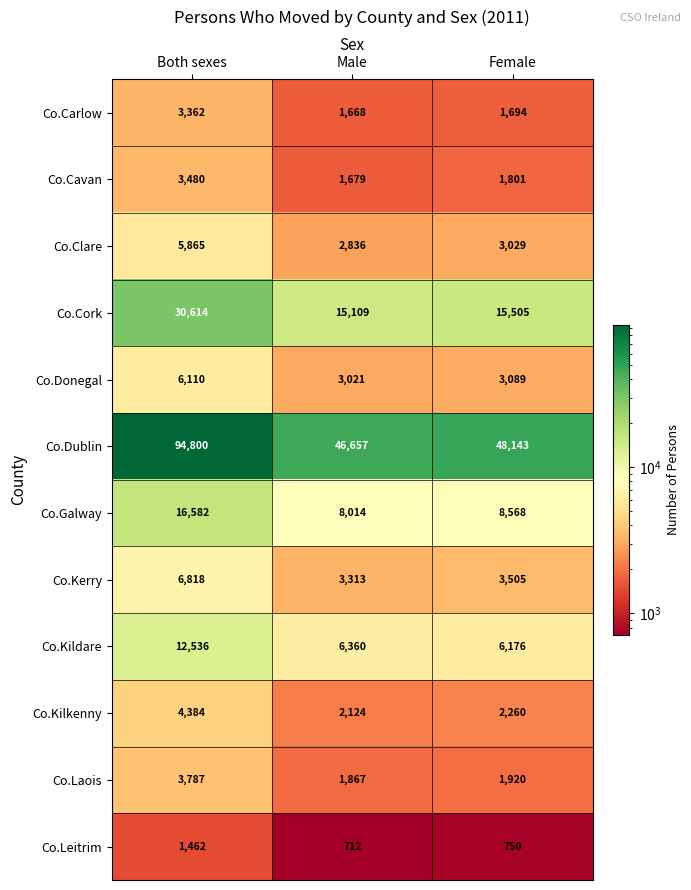

What is the difference between the second highest and minimum values in the Co.Laois series?

53